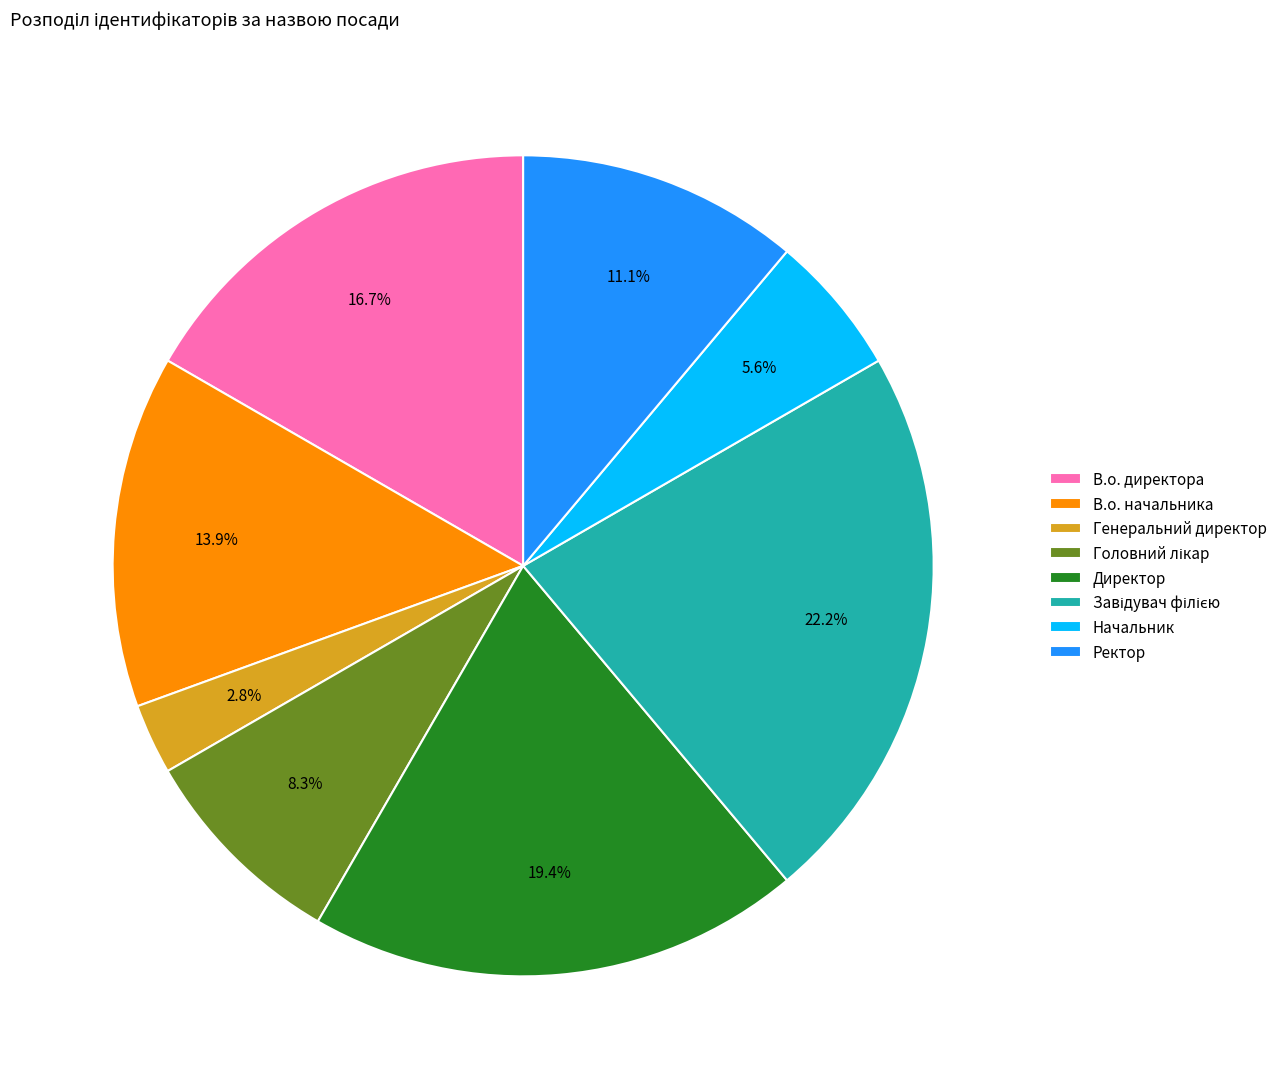

Between Директор and Генеральний директор, which is larger?

Директор